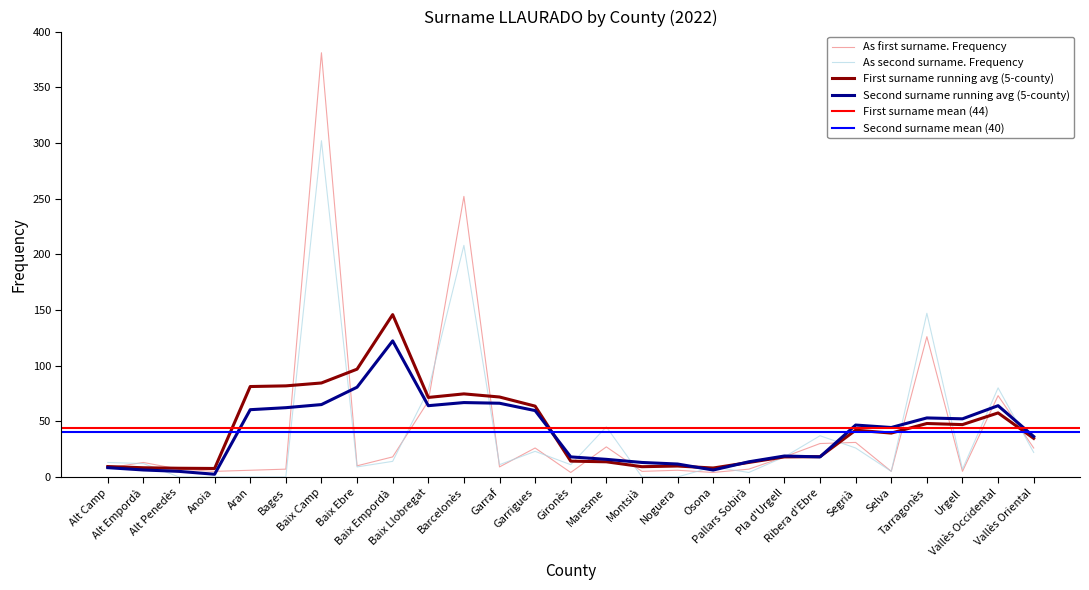

True or false: As second surname. Frequency has a value of 42 at Segrià.

False